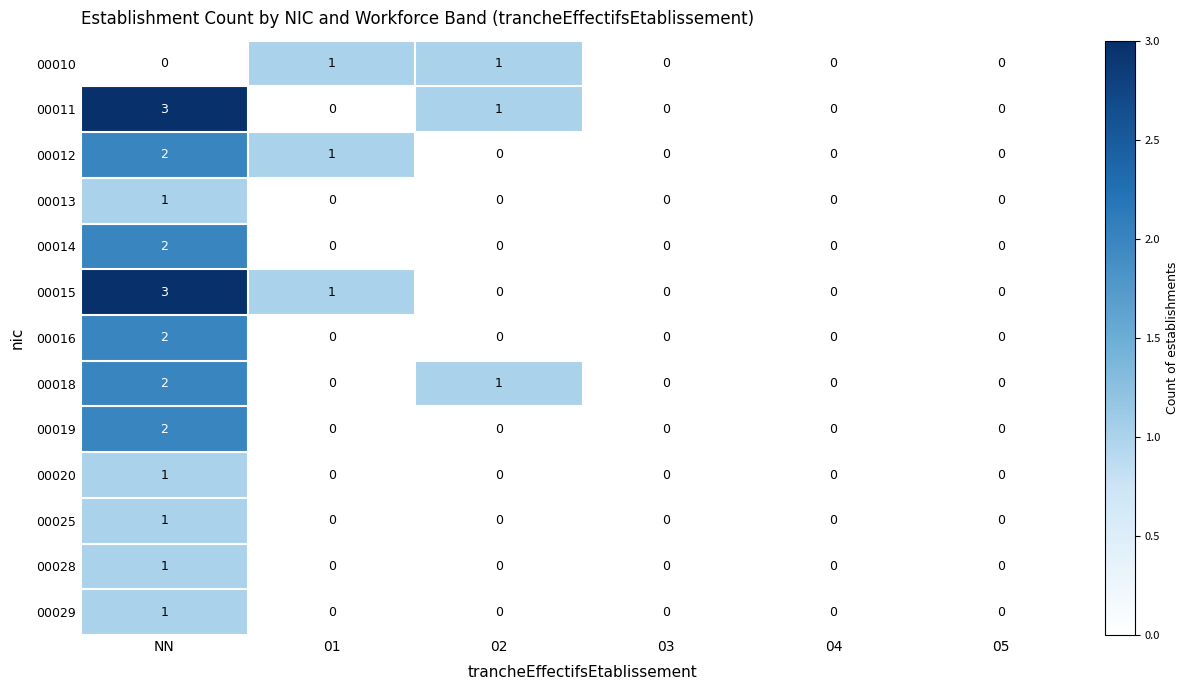

What is the greatest value displayed?

3